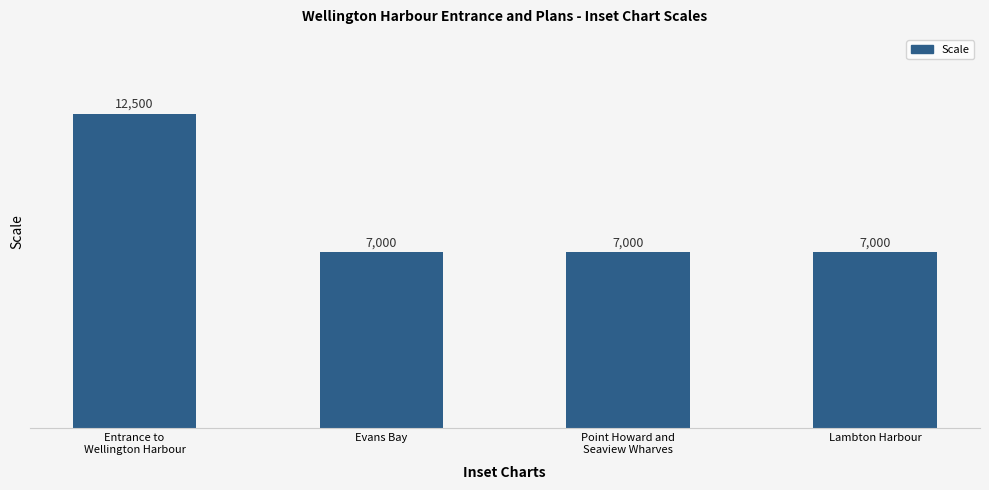

How many data points are above 7000?

1